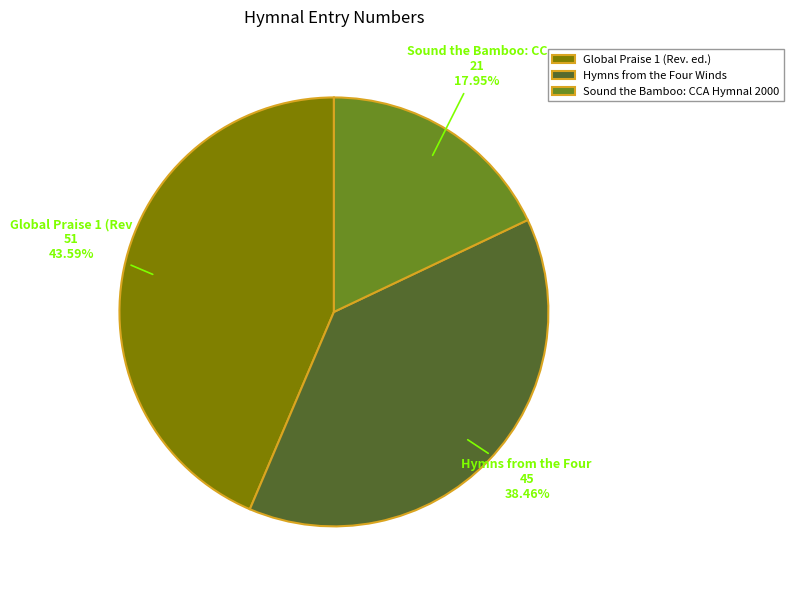

Count the number of slices in the pie.

3